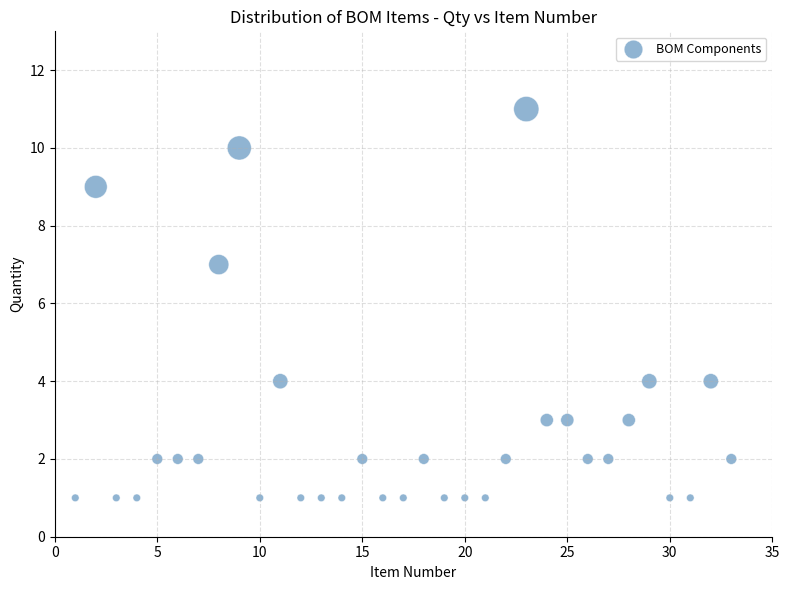

What is the range of Y values (max minus min)?

10